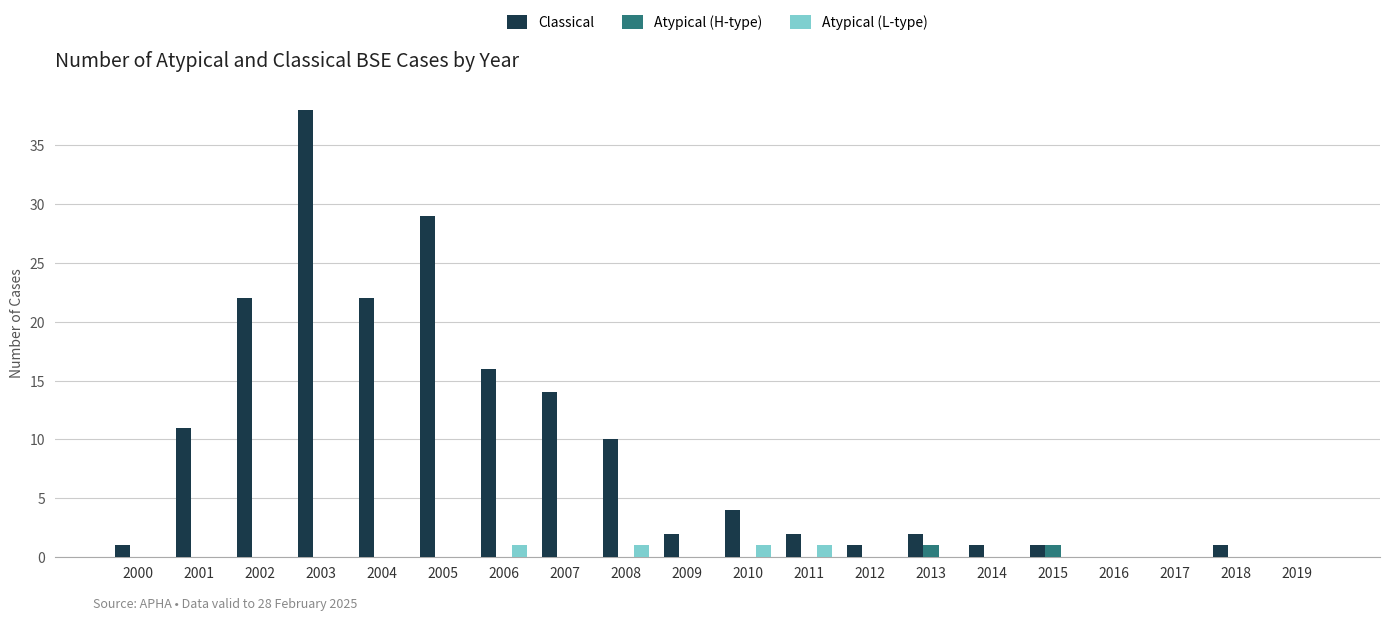

How many groups of bars are there?

20